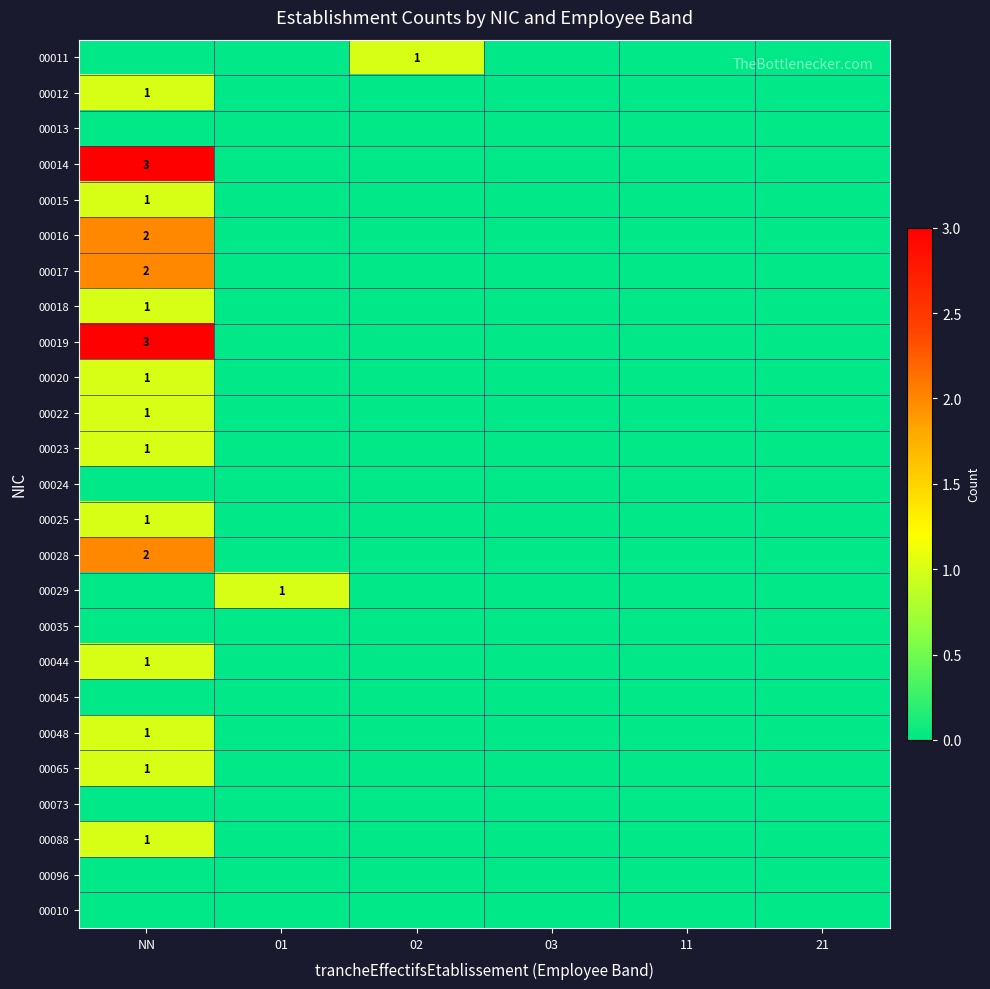

Count the number of categories in the chart.

6